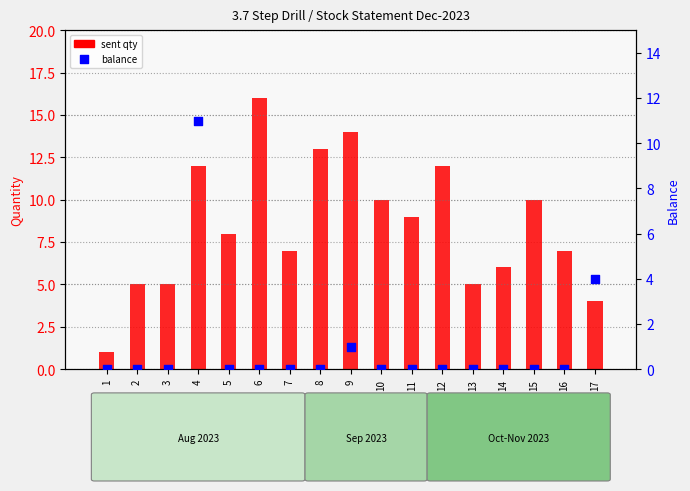

At which category is the sum across all series the highest?

4